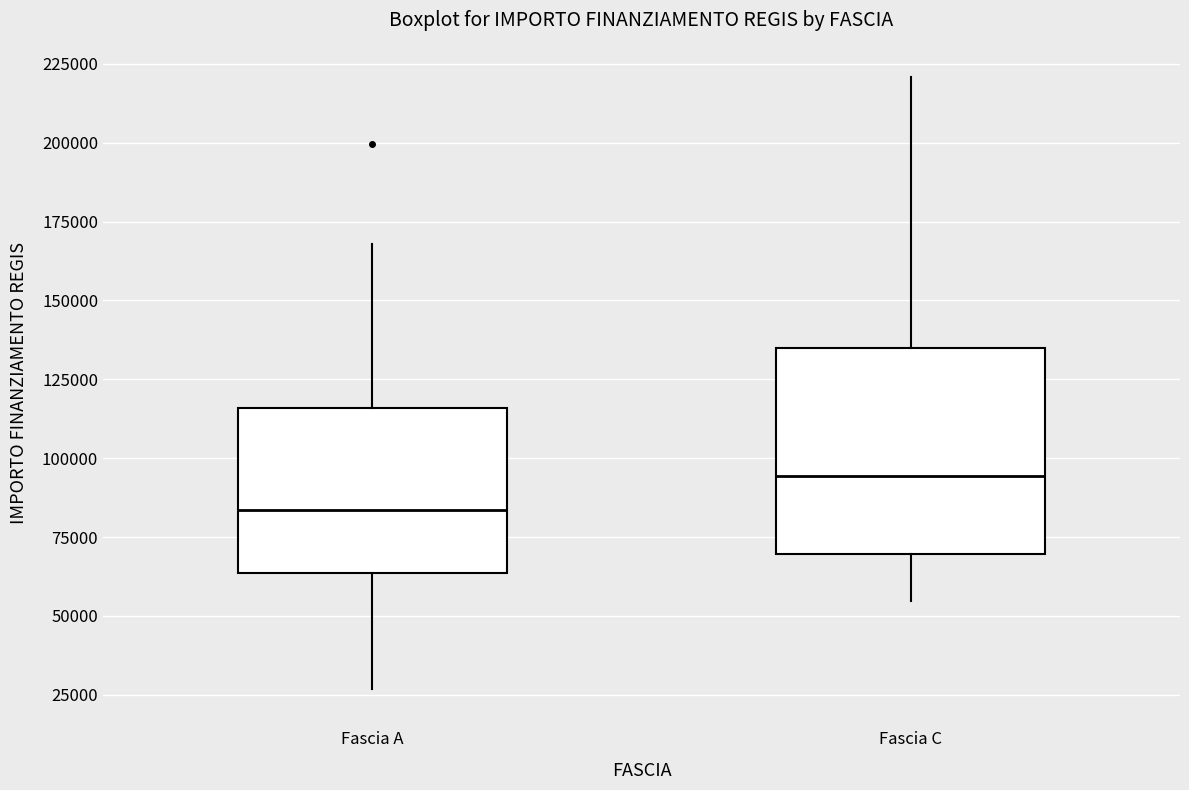

Reading left to right, transcribe this box plot: for each box, give where its median line is, the range the box spans, and where its two whiskers end, as read against the y-axis. The values are not printed on the chart, so give them approximately, as read against the axis.

Fascia A: median 85000, box 65000 to 115000, whiskers 25000 to 170000
Fascia C: median 95000, box 70000 to 135000, whiskers 55000 to 220000